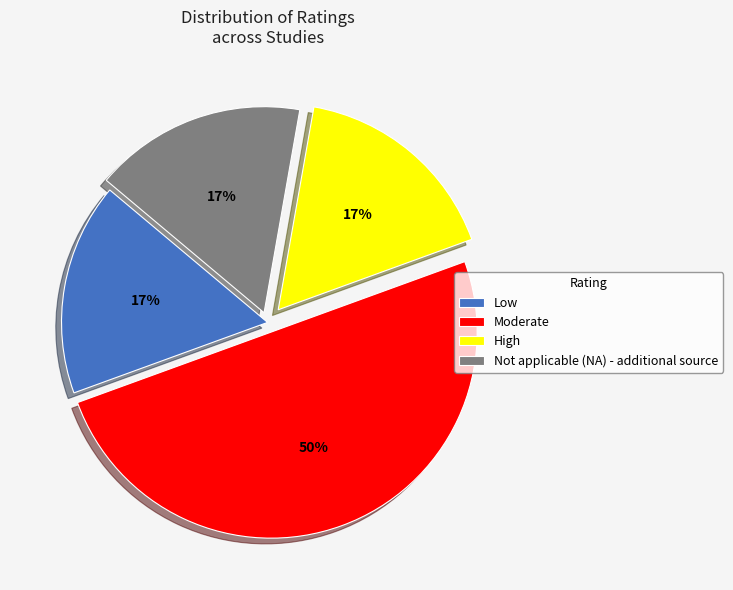

Does Low account for over 50% of the chart?

No